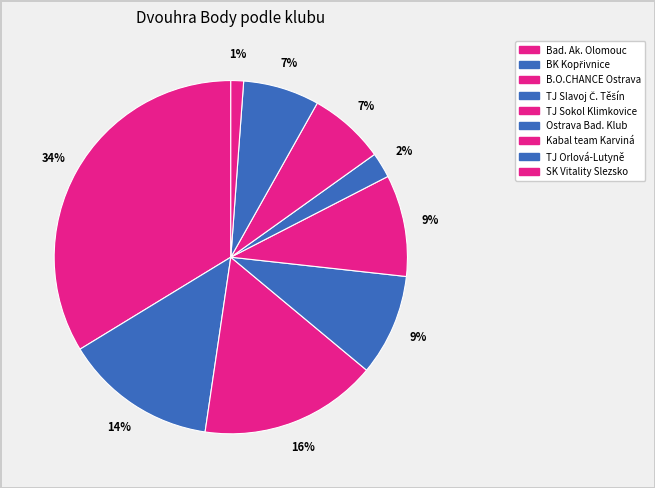

To the nearest percent, what is the difference between the largest and smallest slice percentages?

33%